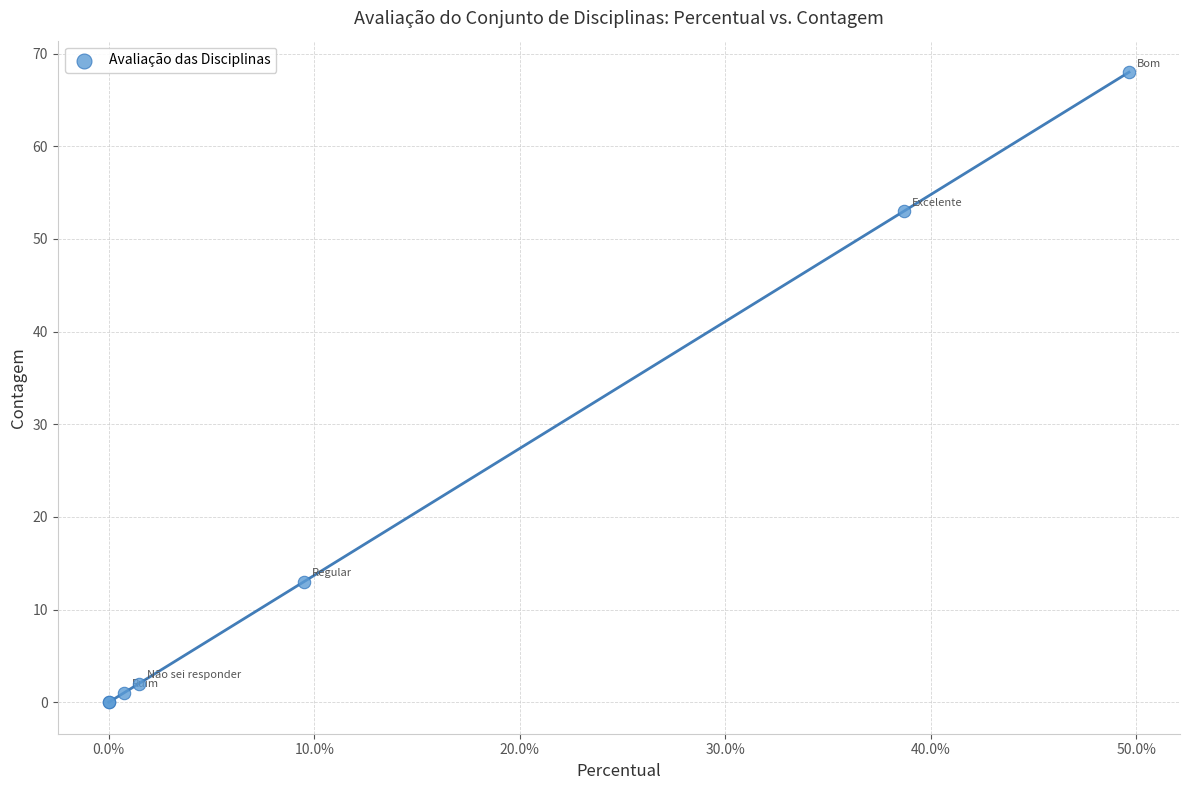

What Y value in the scatter plot is closest to 34?

53